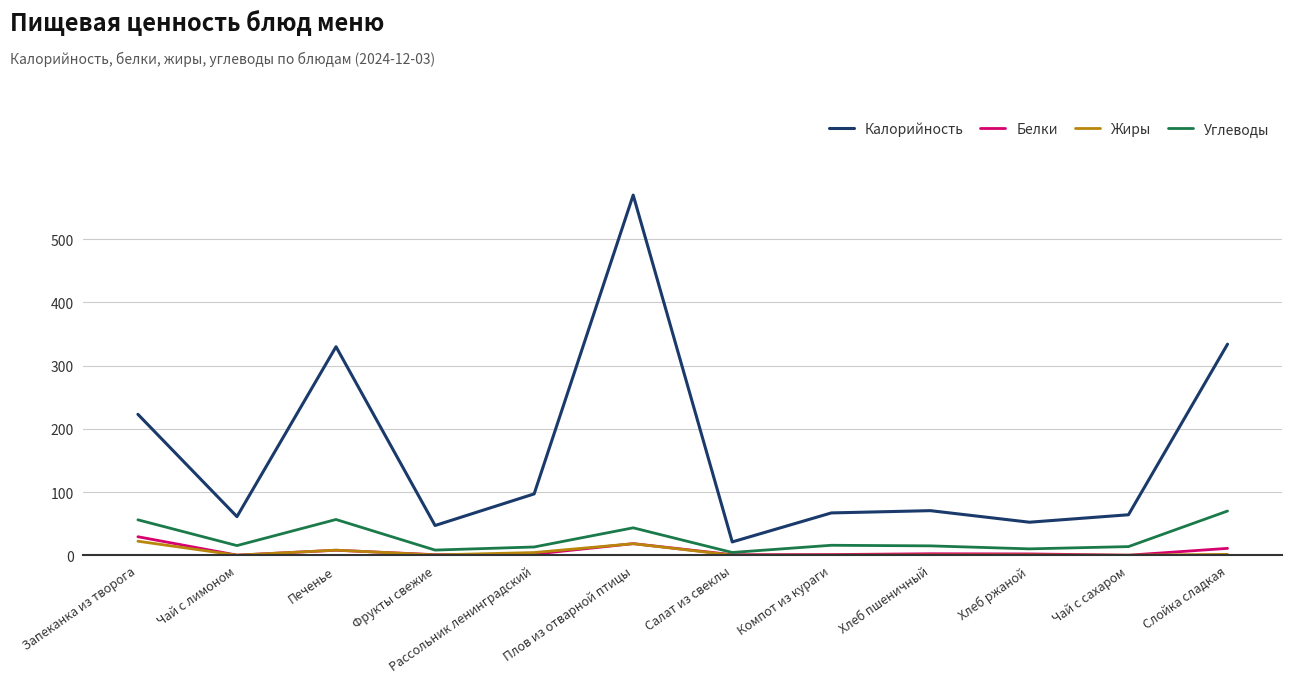

What is the total value across all series at Рассольник ленинградский?

115.8